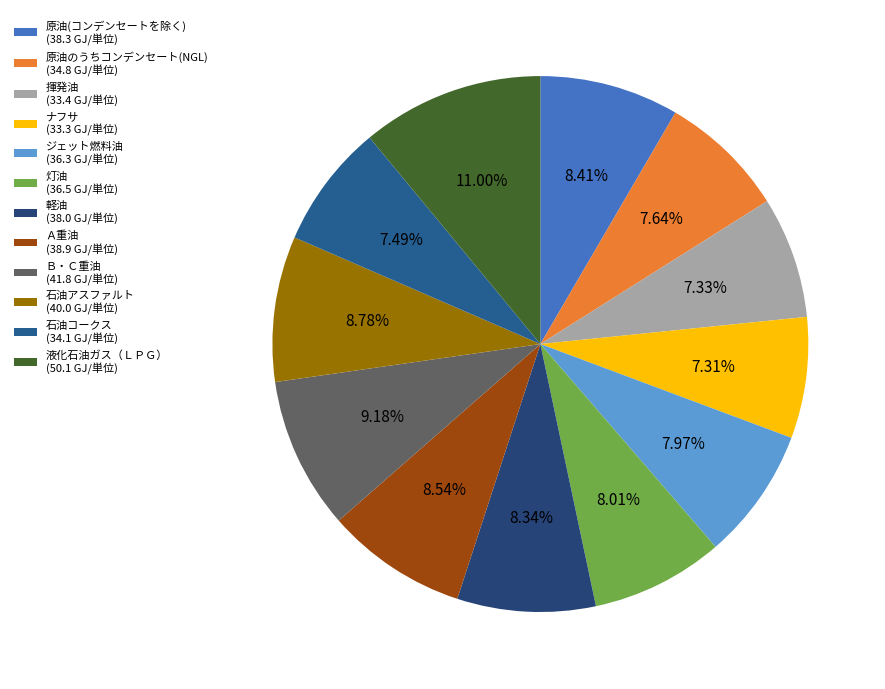

To the nearest percent, what is the average slice percentage?

8%